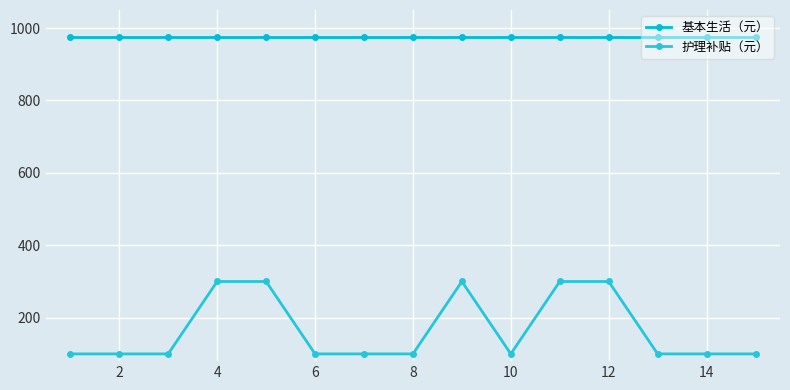

True or false: 基本生活（元） and 护理补贴（元） cross at least once.

False